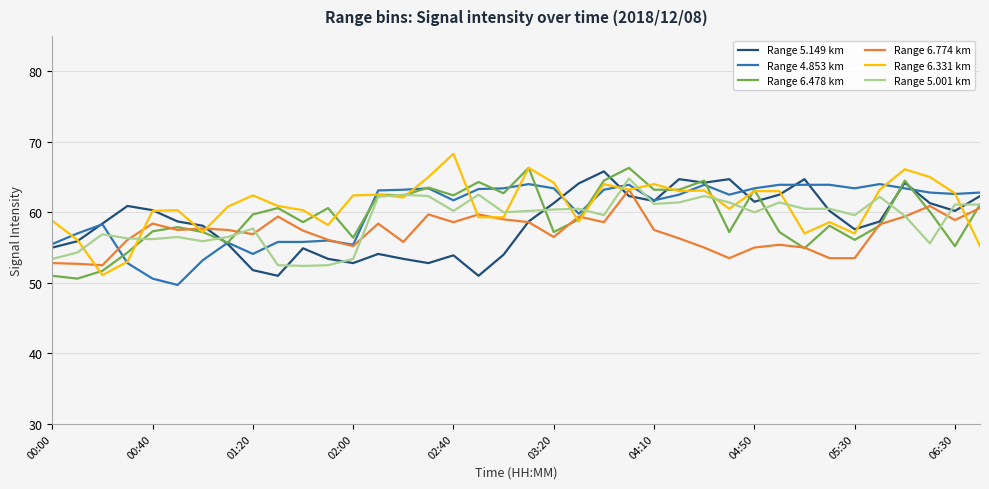

What is the lowest value of the Range 6.774 km series?

52.5